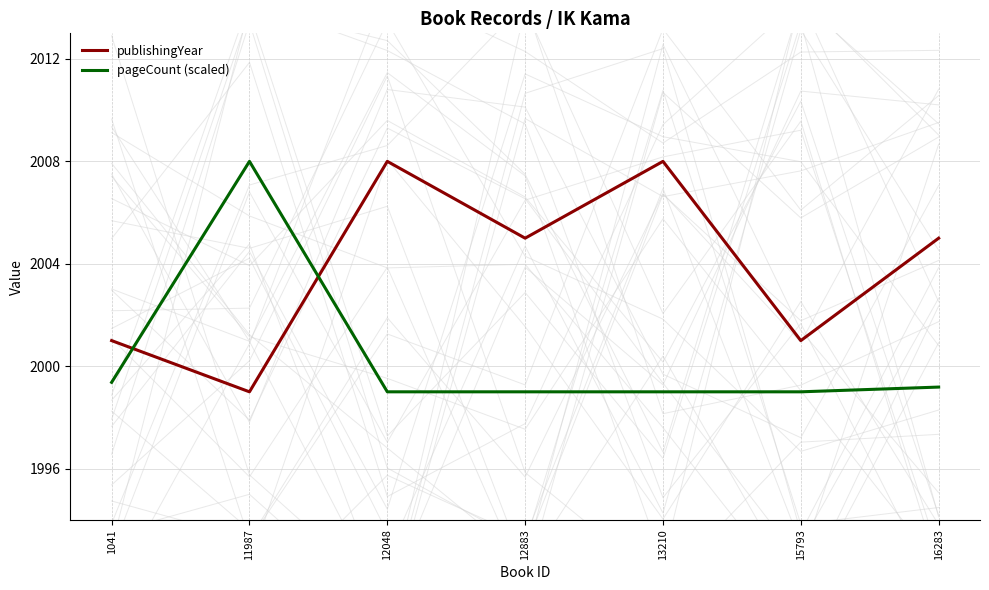

How many interior local peaks does the pageCount (scaled) series have?

1